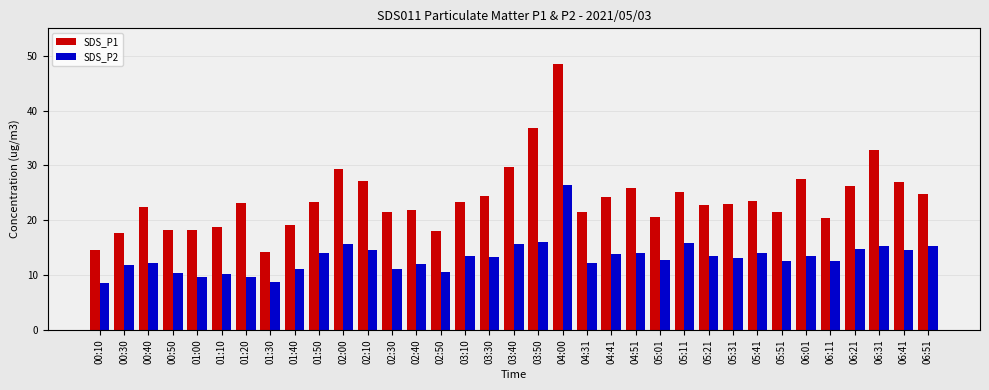

How many data points does each series have?

35